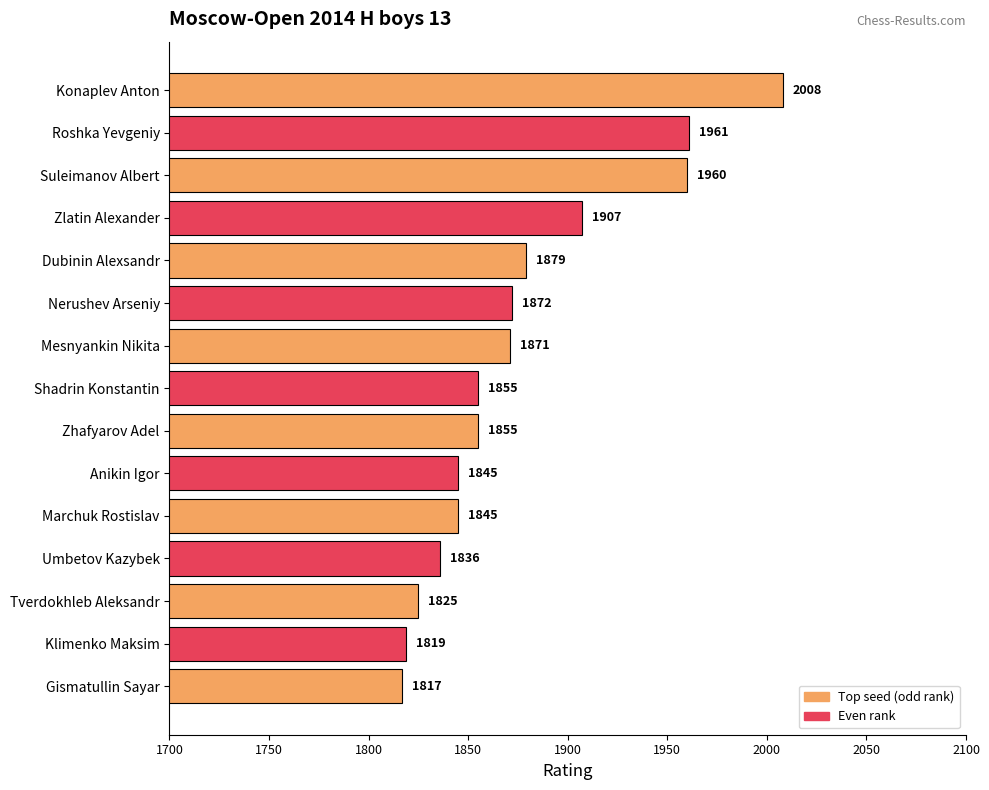

Does the chart contain any negative values?

No